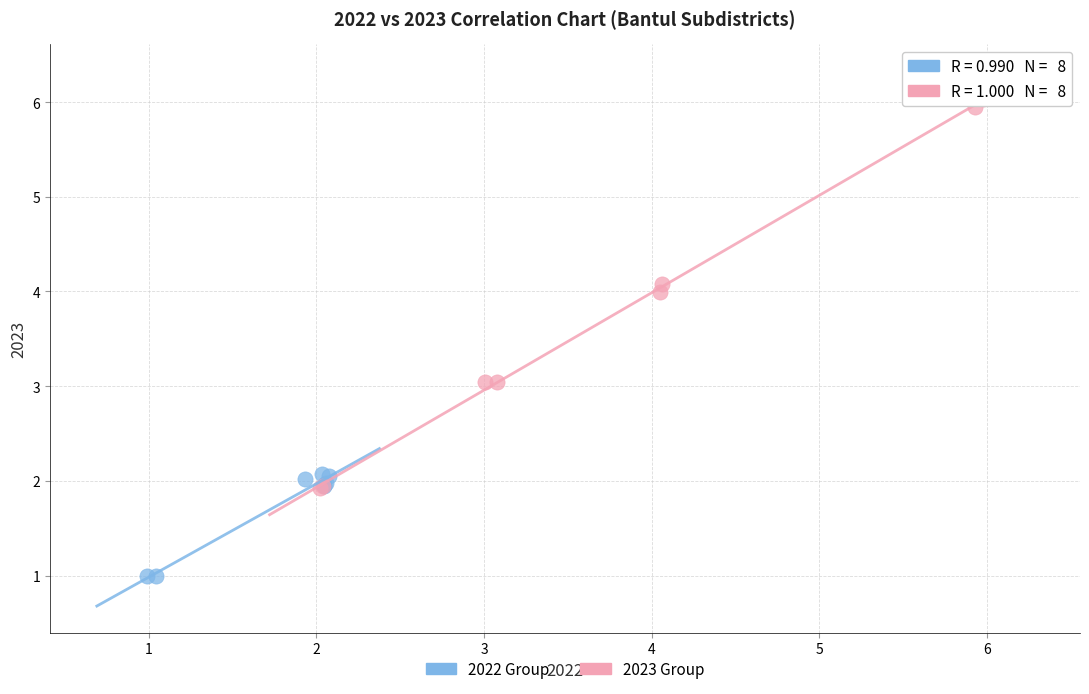

Which series has the largest Y range (max minus min)?

2023 Group